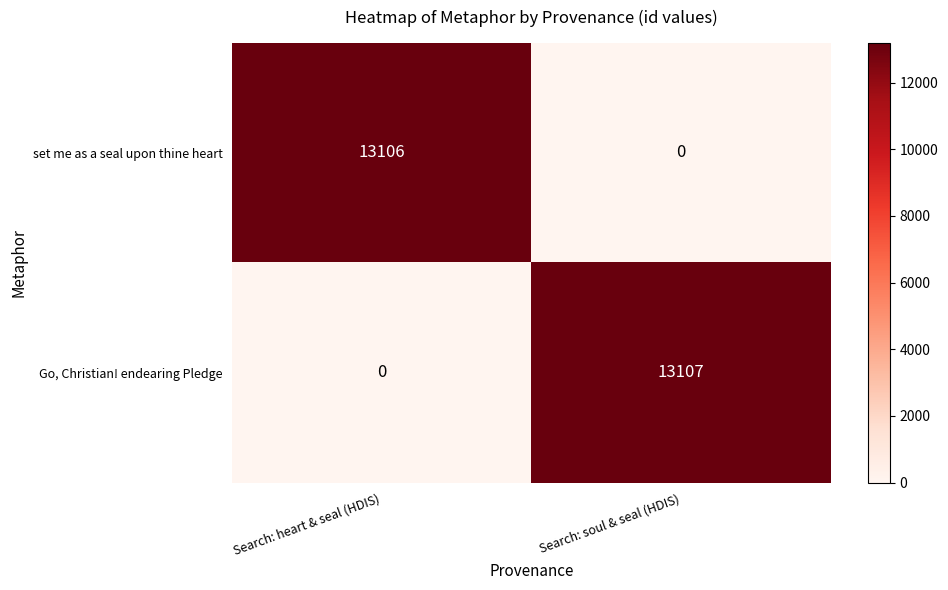

The value of set me as a seal upon thine heart at Search: heart & seal (HDIS) is 3642. True or false?

False